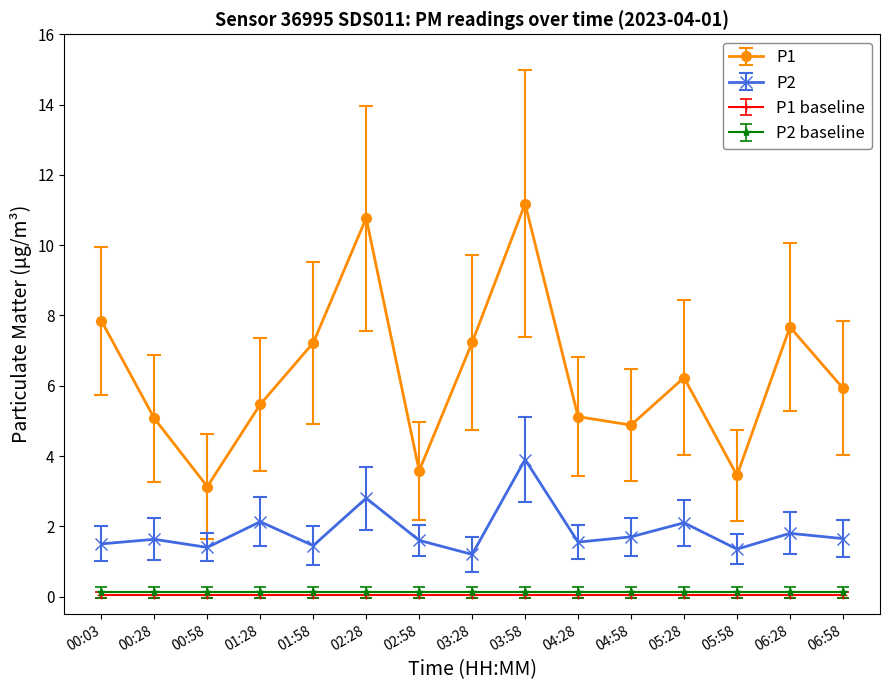

What is the label of the 12th point from the left?

05:28